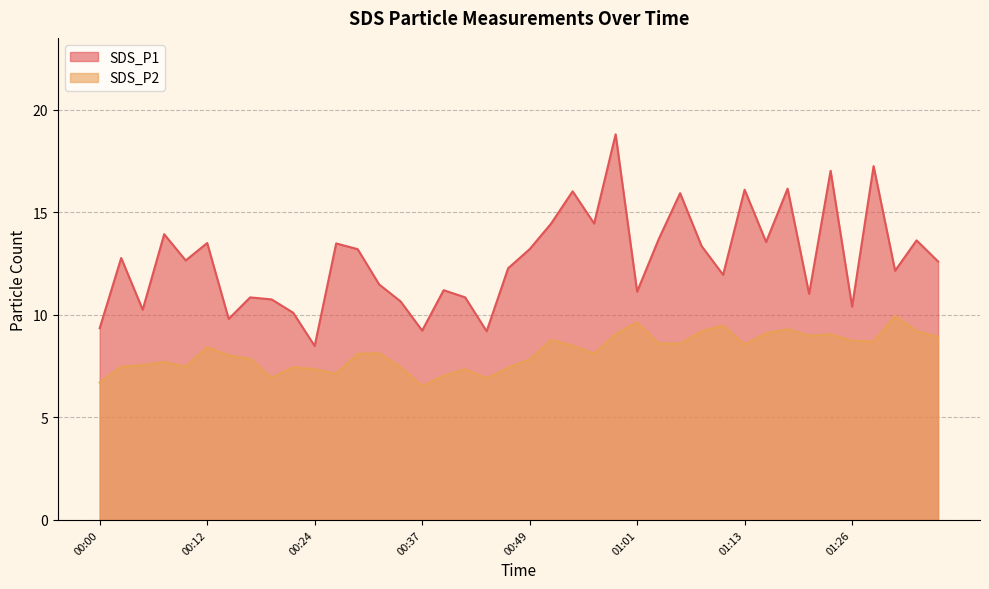

Read the SDS_P2 value at 00:59.

9.1